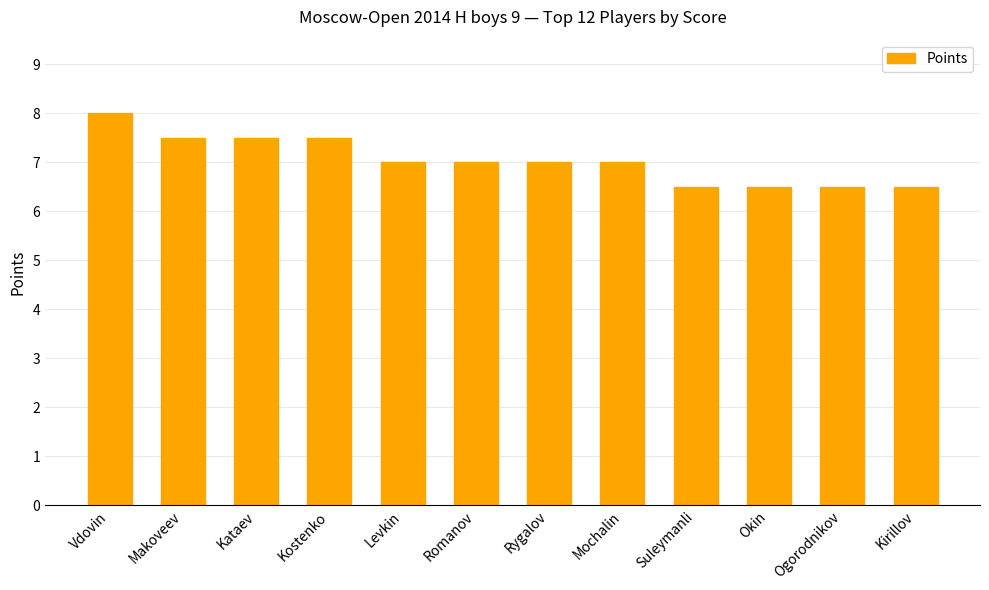

What is the label of the 9th bar from the right?

Kostenko